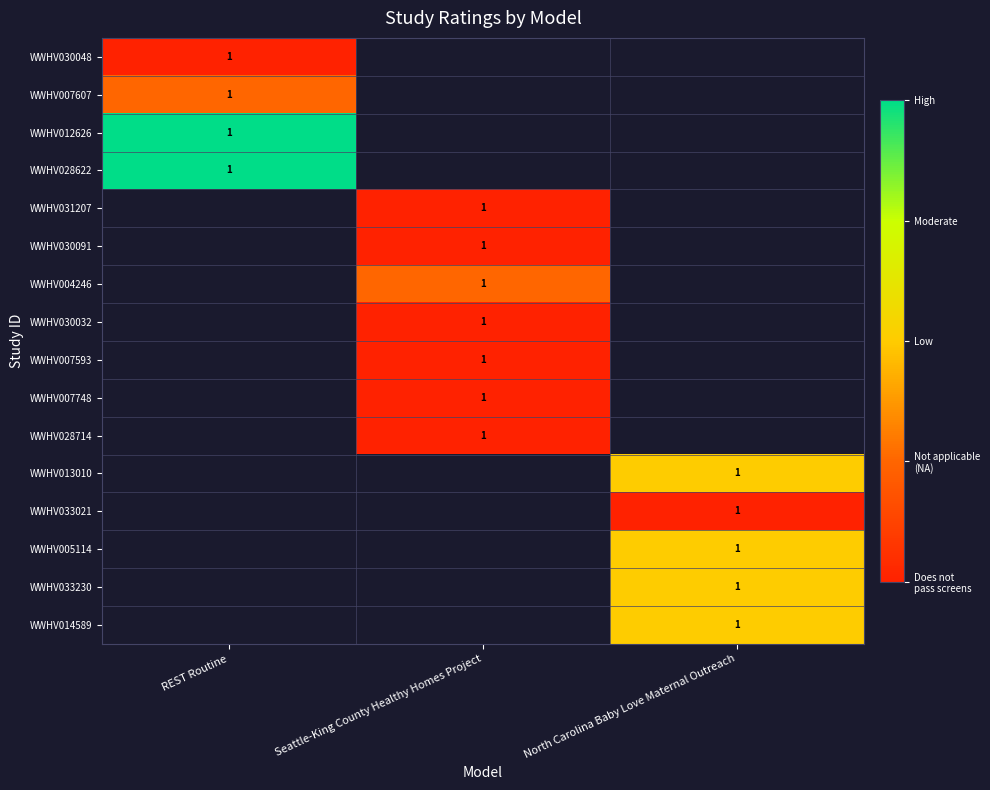

At which category does the chart reach its peak across all series?

REST Routine